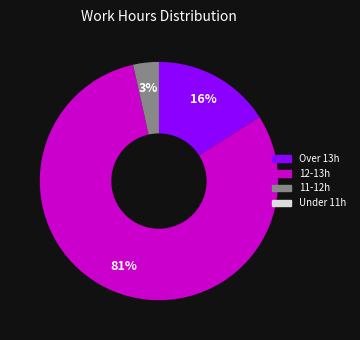

Does any single category account for the majority?

Yes